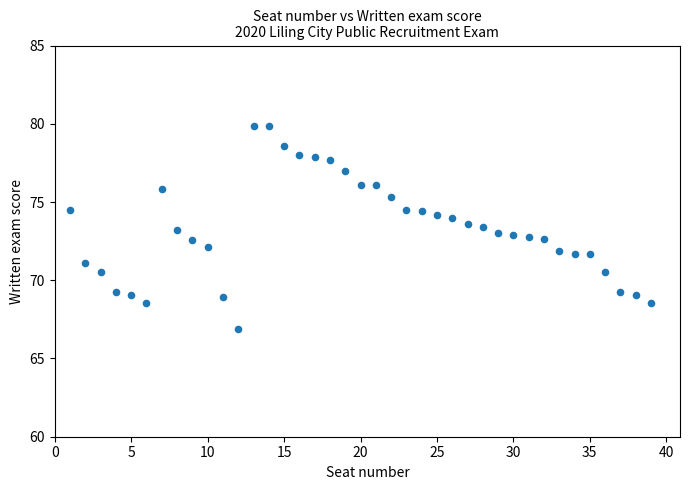

What is the range of X values (max minus min)?

38.0